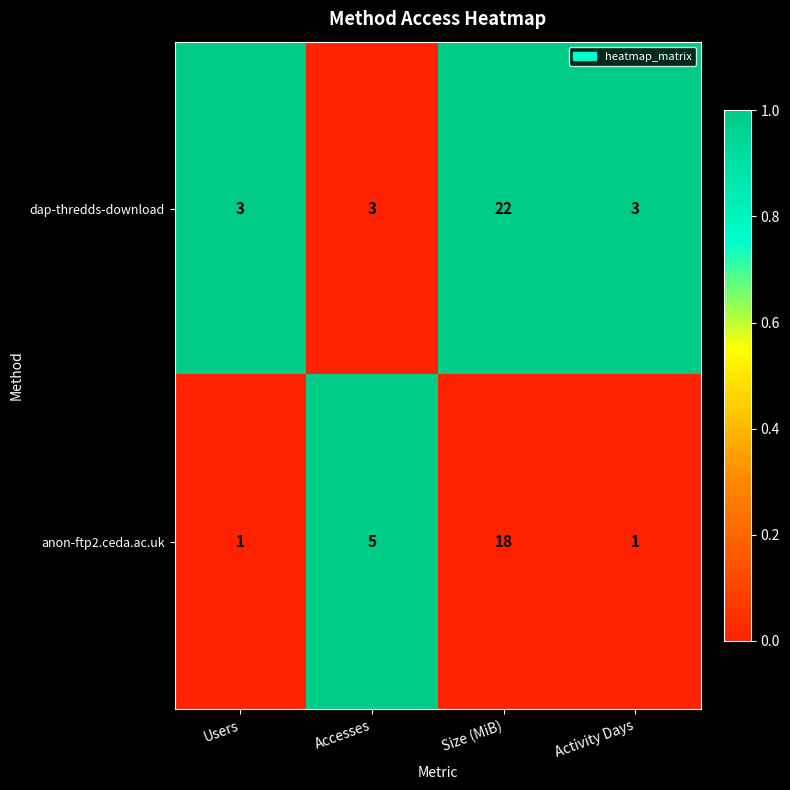

What value does the dap-thredds-download series have at Size (MiB), to the nearest 10?

20